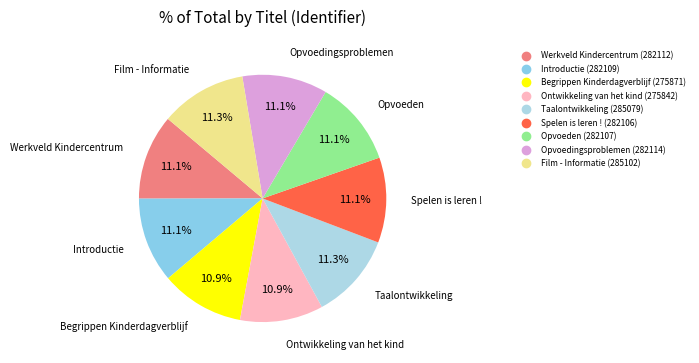

Is there any slice that represents more than half of the pie?

No